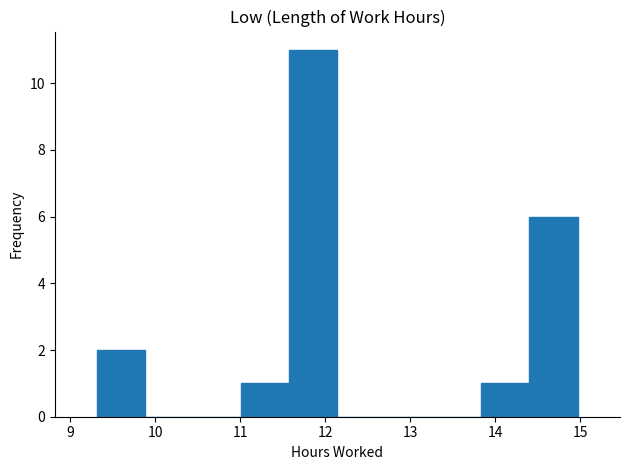

How tall is the bar that spans 13.8 to 14.4 on the x-axis? Neither the bar edges nor the heights are printed on the chart, so give them approximately, as read against the axes.

1